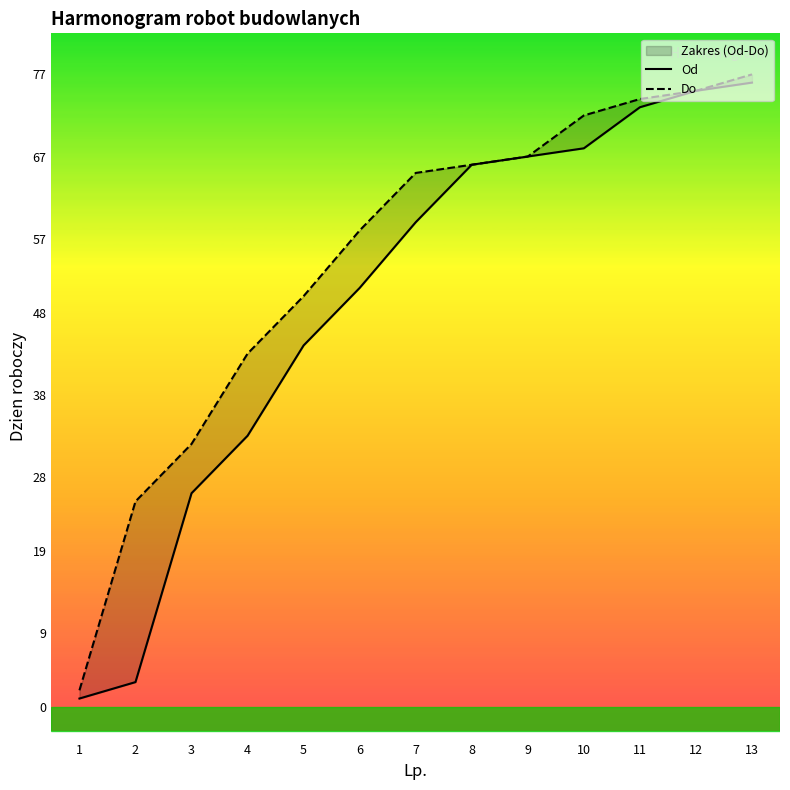

The Od series shows 1 at 1. True or false?

False